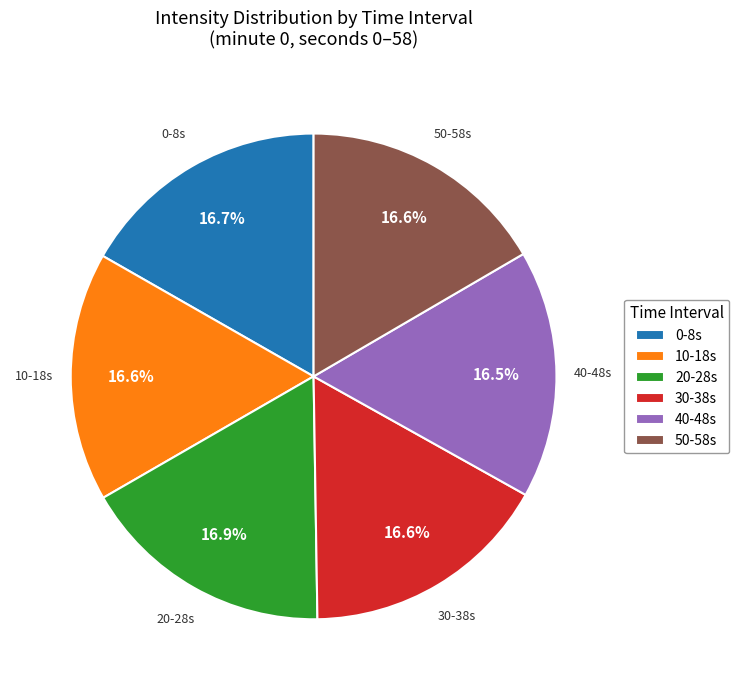

Is there a majority slice in this chart?

No